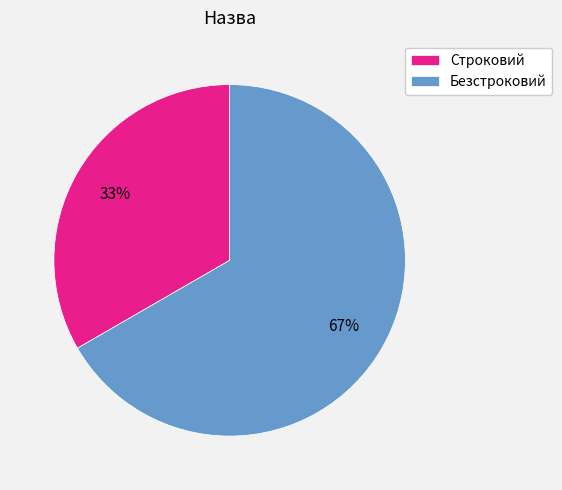

Rank the categories by value from highest to lowest.

Безстроковий, Строковий